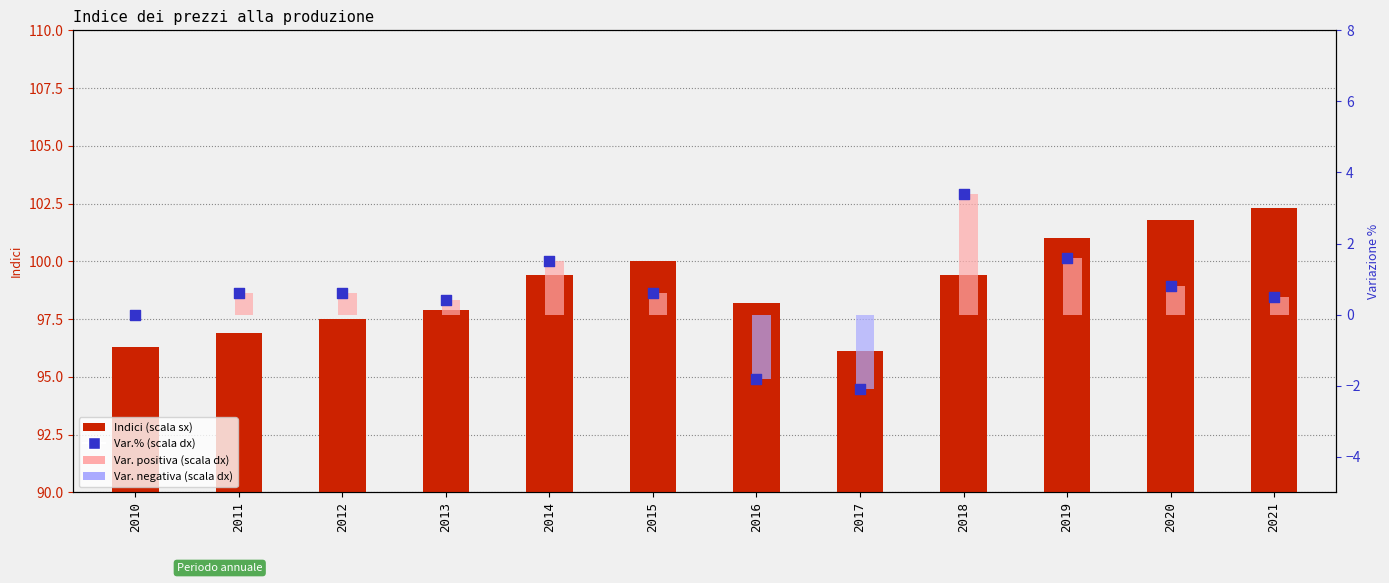

Is the value of Variazione % su anno prec. at 2017 greater than the value of Indici at 2020?

No